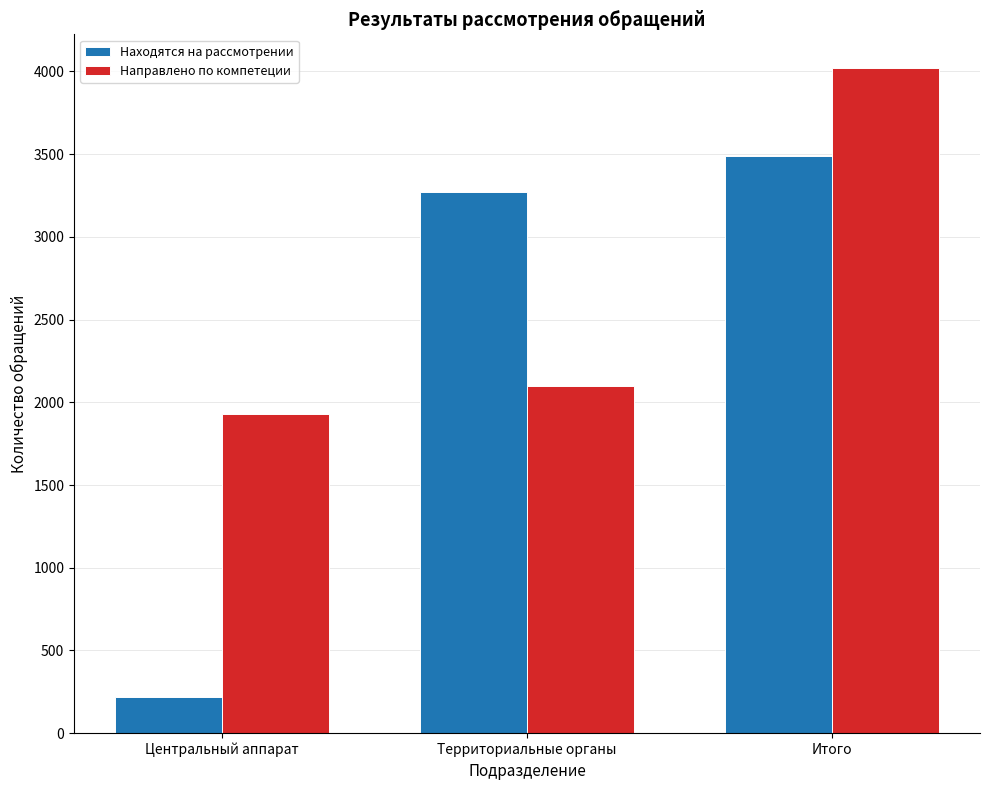

Reading left to right, transcribe all the data shown in this chart.

Находятся на рассмотрении: 218	3272	3490
Направлено по компетеции: 1927	2096	4023